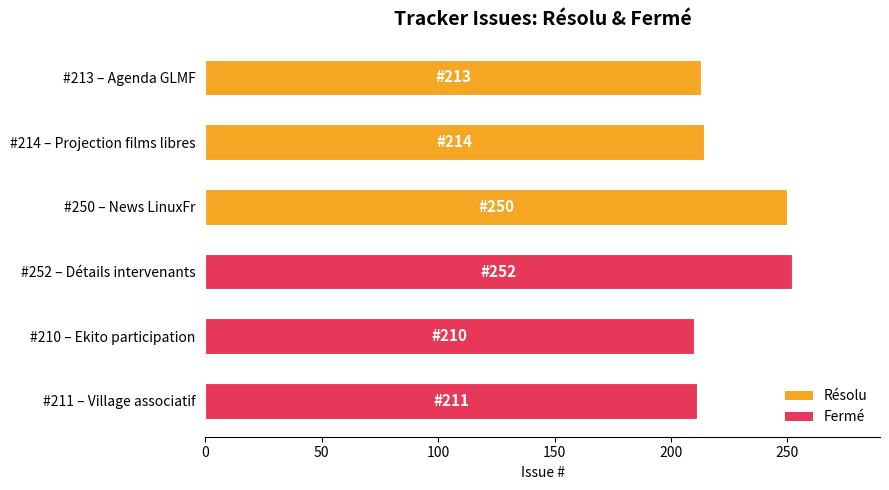

What is the value of the 2nd bar from the top?

214